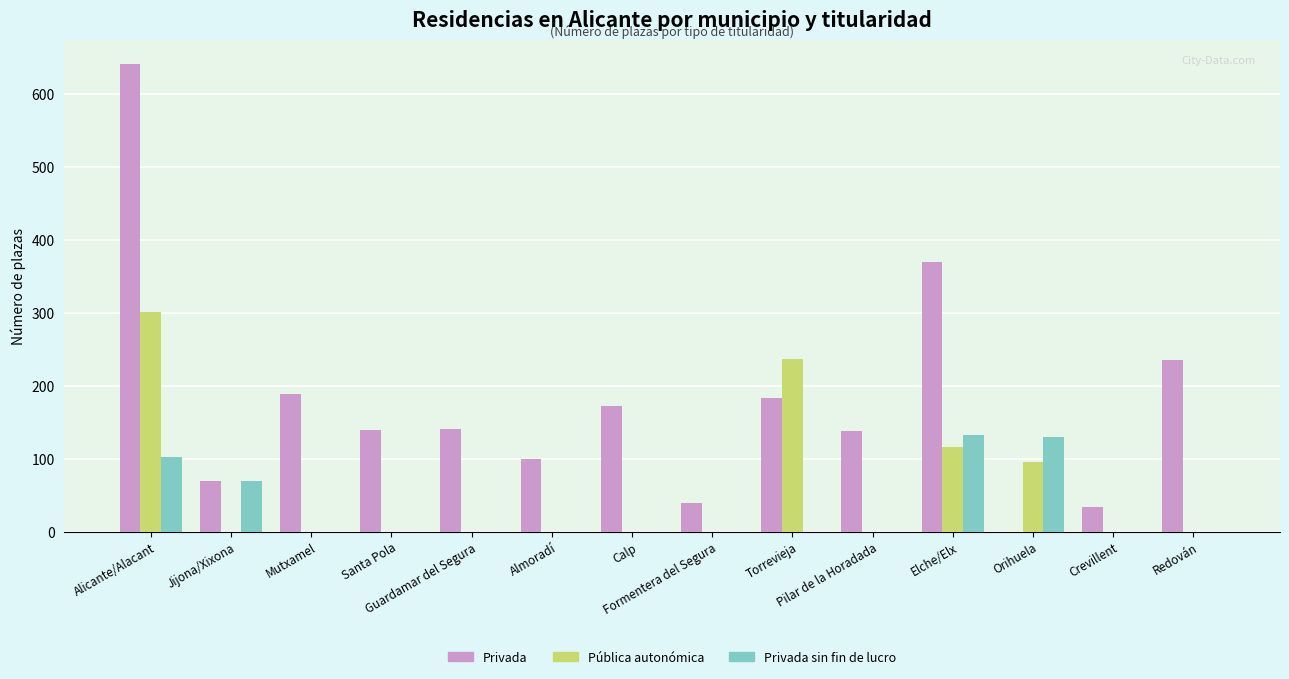

At which category is the sum across all series the highest?

Alicante/Alacant